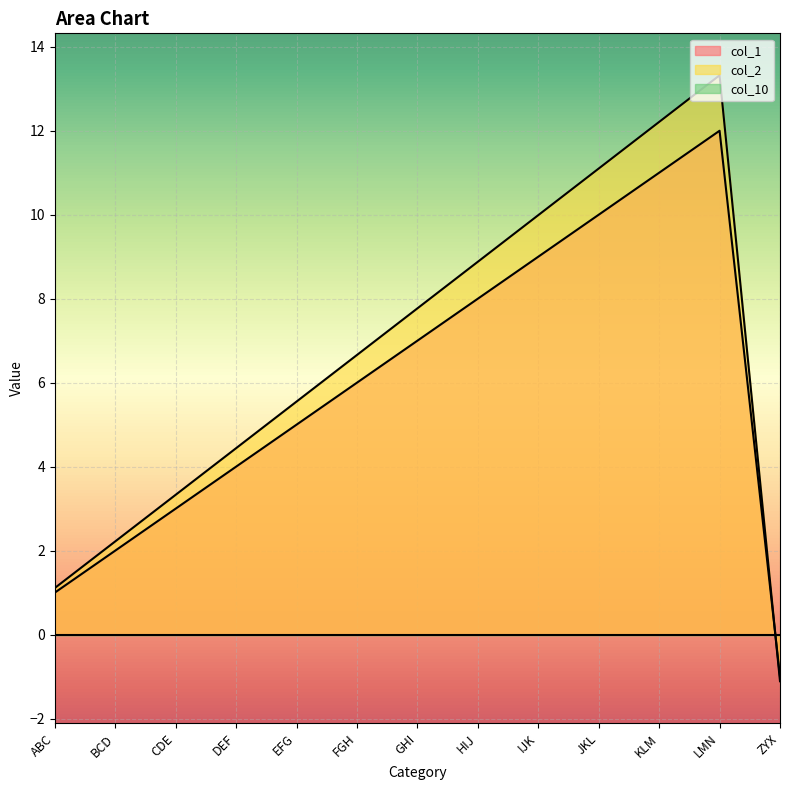

Which category has the lowest value across all series?

ZYX